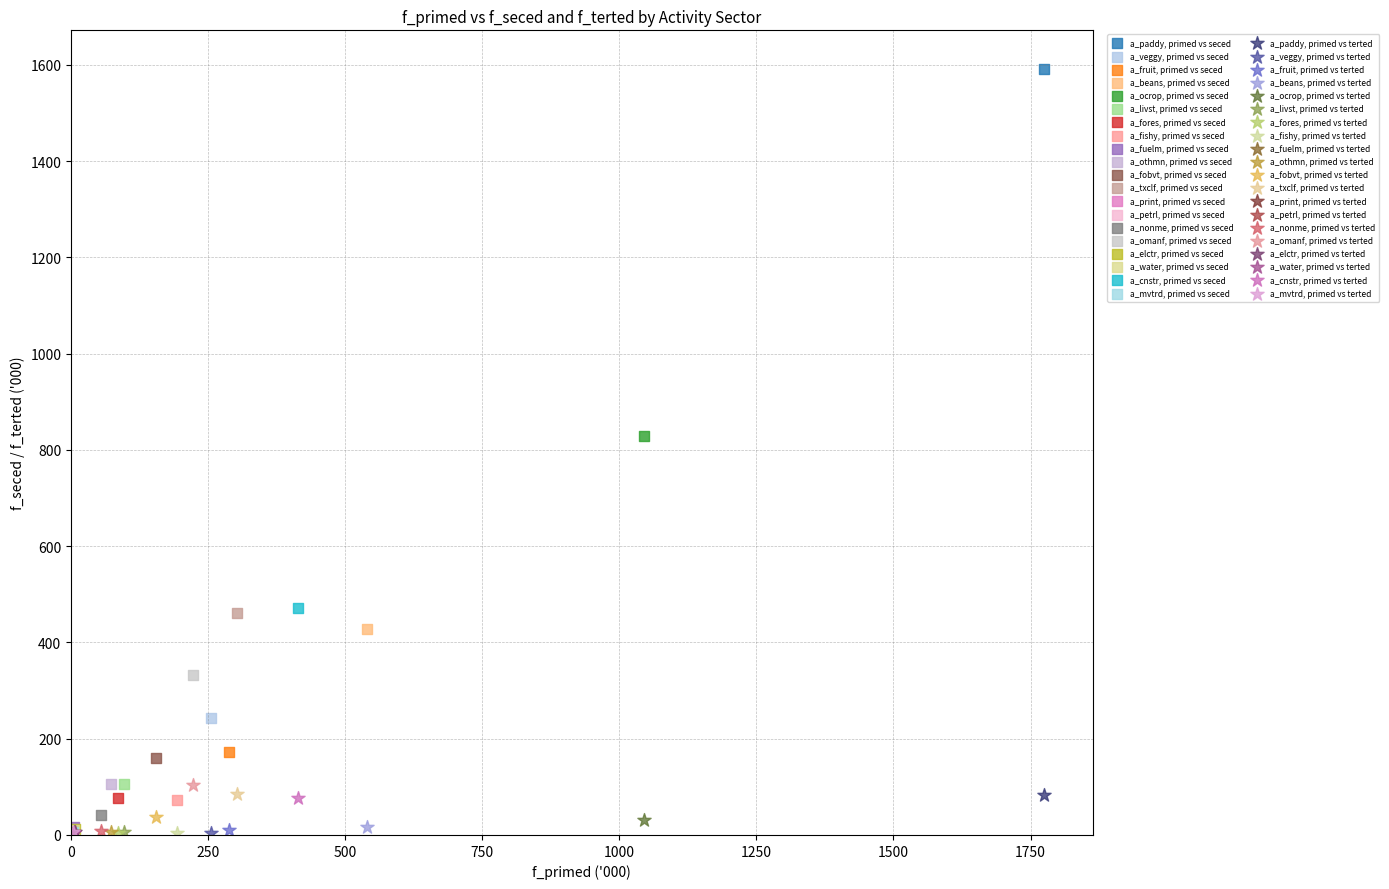

What are all the series names shown in the legend?

a_paddy, primed vs seced, a_veggy, primed vs seced, a_fruit, primed vs seced, a_beans, primed vs seced, a_ocrop, primed vs seced, a_livst, primed vs seced, a_fores, primed vs seced, a_fishy, primed vs seced, a_fuelm, primed vs seced, a_othmn, primed vs seced, a_fobvt, primed vs seced, a_txclf, primed vs seced, a_print, primed vs seced, a_petrl, primed vs seced, a_nonme, primed vs seced, a_omanf, primed vs seced, a_elctr, primed vs seced, a_water, primed vs seced, a_cnstr, primed vs seced, a_mvtrd, primed vs seced, a_paddy, primed vs terted, a_veggy, primed vs terted, a_fruit, primed vs terted, a_beans, primed vs terted, a_ocrop, primed vs terted, a_livst, primed vs terted, a_fores, primed vs terted, a_fishy, primed vs terted, a_fuelm, primed vs terted, a_othmn, primed vs terted, a_fobvt, primed vs terted, a_txclf, primed vs terted, a_print, primed vs terted, a_petrl, primed vs terted, a_nonme, primed vs terted, a_omanf, primed vs terted, a_elctr, primed vs terted, a_water, primed vs terted, a_cnstr, primed vs terted, a_mvtrd, primed vs terted